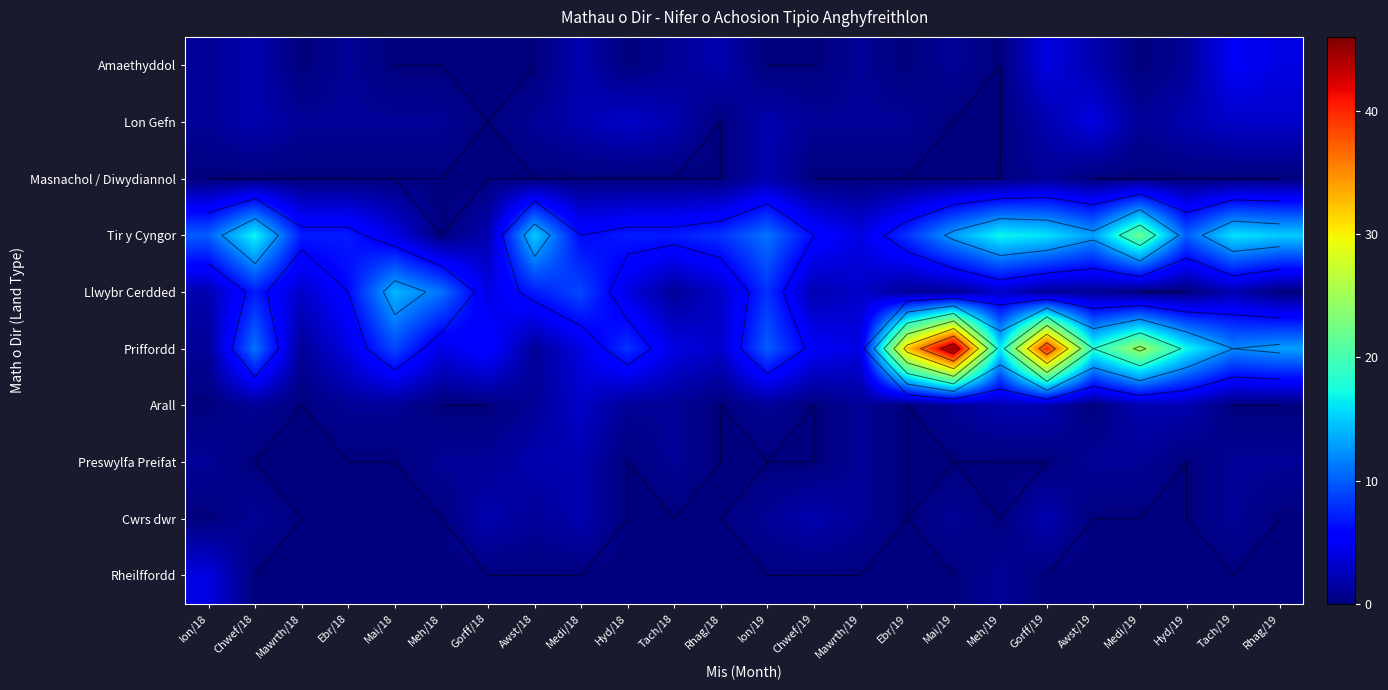

How many series are shown in this chart?

10